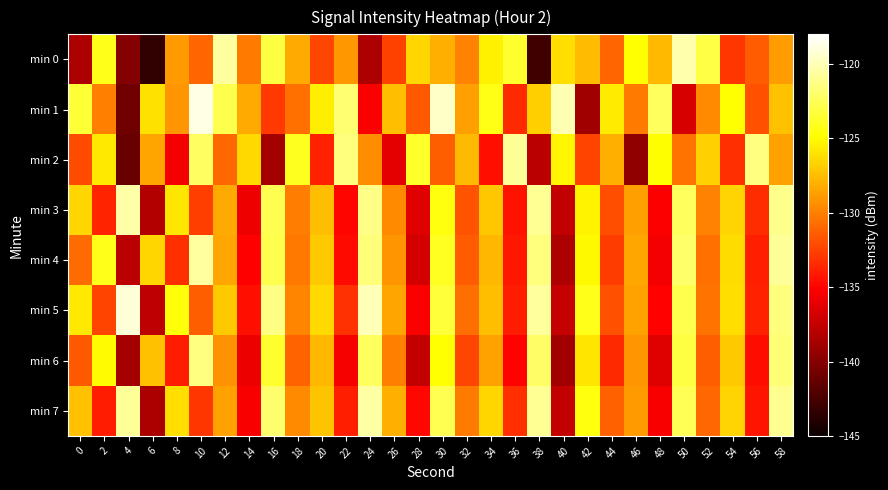

Which label corresponds to the largest value in the chart?

10